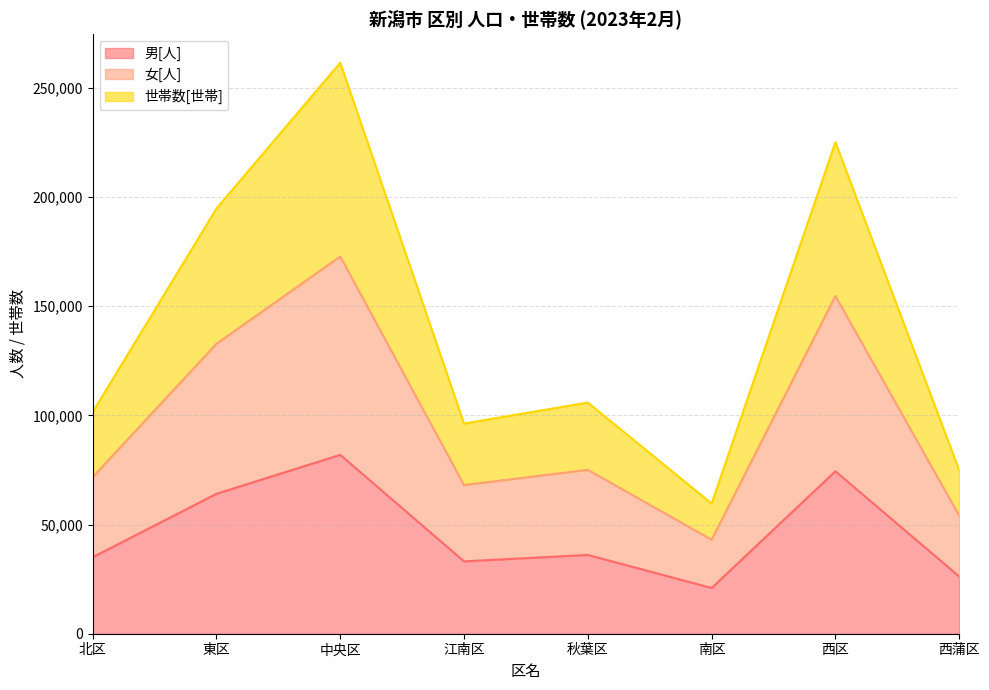

In 女[人], how many points are higher than both neighbors (excluding endpoints)?

3